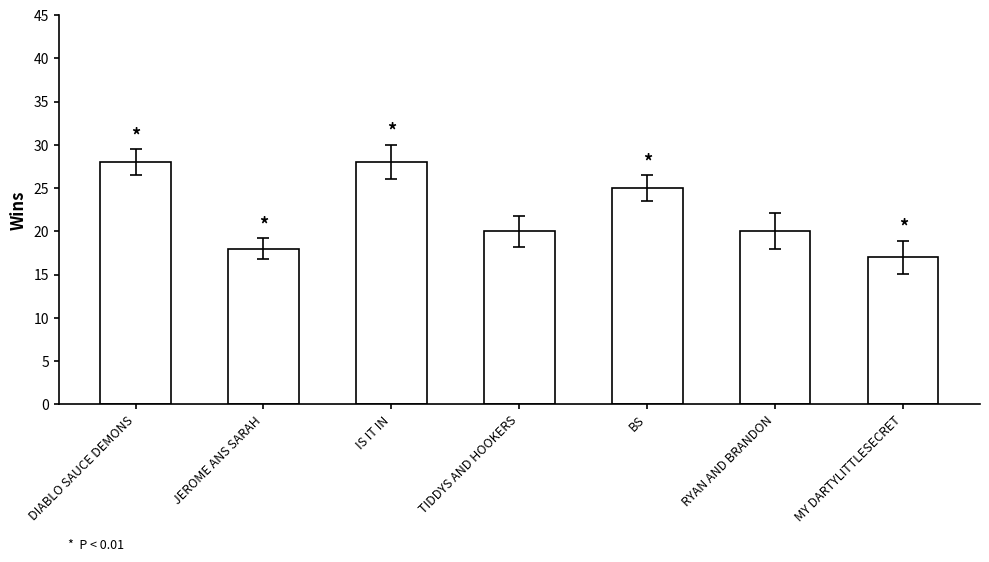

Does the chart contain any negative values?

No